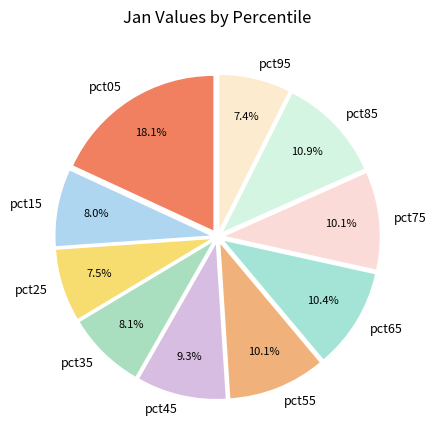

To the nearest percent, what is the difference between the largest and smallest slice percentages?

11%